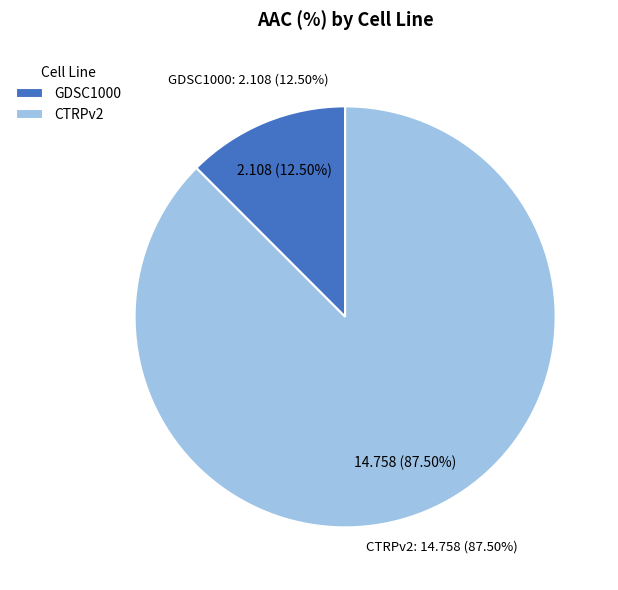

Which slice is the largest?

CTRPv2